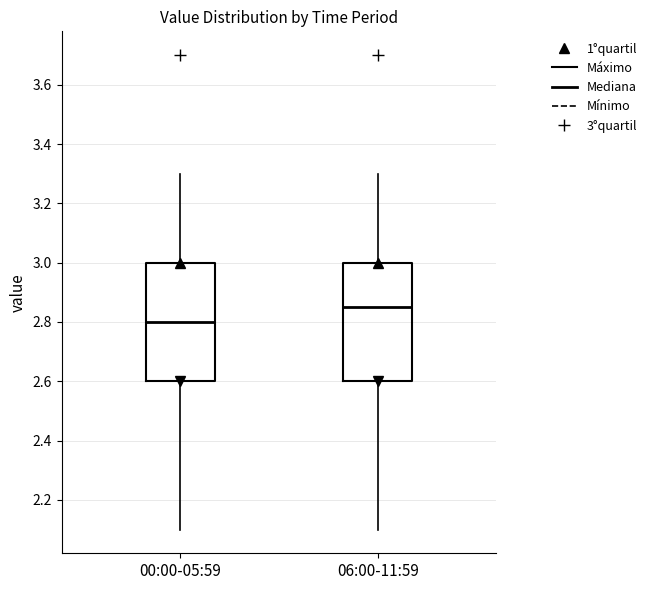

Where does the lower whisker of the box for 06:00-11:59 end on the y-axis? The values are not printed on the chart, so give them approximately, as read against the axis.

2.10